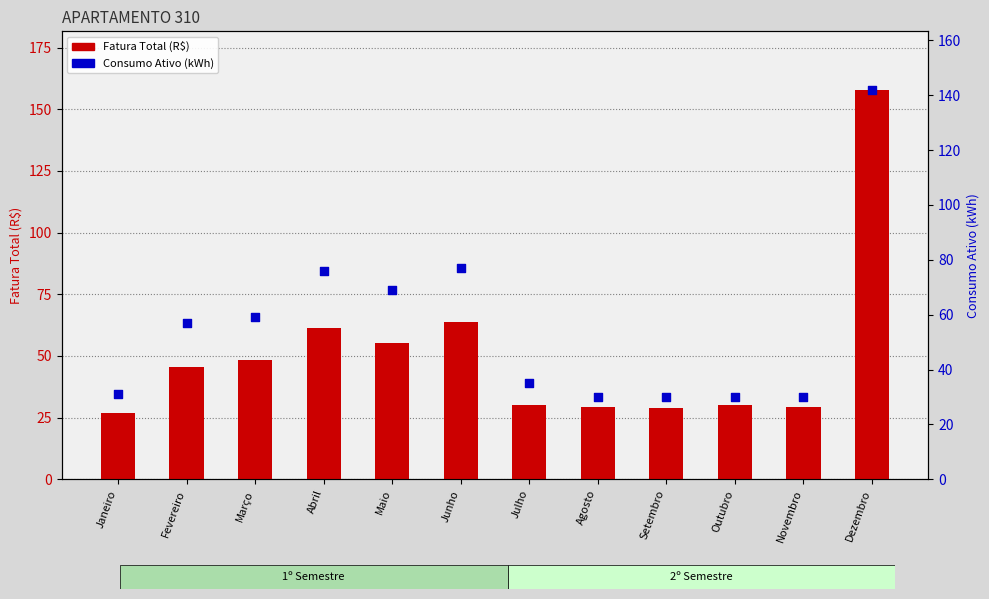

At which category is the sum across all series the highest?

Dezembro